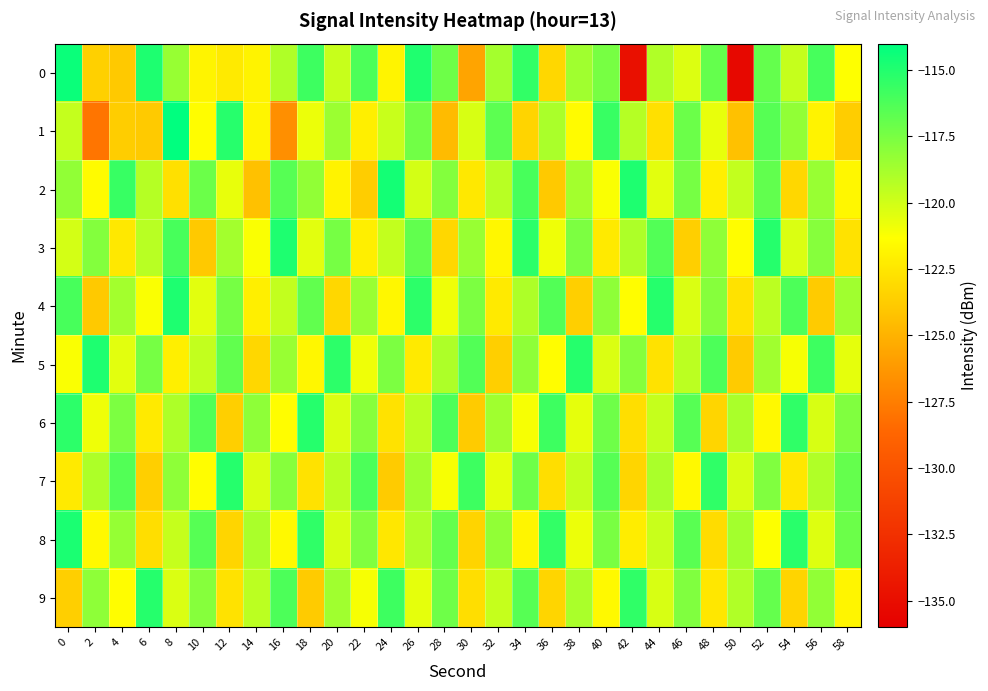

Reading left to right, what are all the values shown in this chart?

0: 0=-114.3	2=-123.5	4=-123.9	6=-114.9	8=-118.4	10=-121.8	12=-122.3	14=-121.9	16=-119.0	18=-115.8	20=-119.8	22=-116.2	24=-121.8	26=-114.9	28=-117.2	30=-125.7	32=-118.7	34=-115.4	36=-123.2	38=-118.6	40=-117.5	42=-134.8	44=-119.1	46=-120.3	48=-116.9	50=-135.4	52=-116.9	54=-119.7	56=-116.0	58=-121.3
1: 0=-119.7	2=-127.9	4=-123.7	6=-123.9	8=-114.0	10=-121.4	12=-115.1	14=-121.8	16=-126.7	18=-120.8	20=-118.5	22=-122.1	24=-119.8	26=-117.3	28=-124.6	30=-120.2	32=-116.7	34=-123.4	36=-118.9	38=-121.5	40=-115.6	42=-119.2	44=-122.8	46=-117.1	48=-120.7	50=-124.3	52=-116.5	54=-118.2	56=-121.9	58=-123.7
2: 0=-118.2	2=-121.5	4=-115.6	6=-119.2	8=-122.8	10=-117.1	12=-120.7	14=-124.3	16=-116.5	18=-118.2	20=-121.9	22=-123.7	24=-114.6	26=-120.1	28=-117.8	30=-122.4	32=-119.3	34=-116.1	36=-123.9	38=-118.7	40=-121.2	42=-114.9	44=-120.5	46=-117.4	48=-122.1	50=-119.6	52=-116.8	54=-123.2	56=-118.4	58=-121.7
3: 0=-120.1	2=-117.8	4=-122.4	6=-119.3	8=-116.1	10=-123.9	12=-118.7	14=-121.2	16=-114.9	18=-120.5	20=-117.4	22=-122.1	24=-119.6	26=-116.8	28=-123.2	30=-118.4	32=-121.7	34=-115.3	36=-120.9	38=-117.6	40=-122.3	42=-119.0	44=-116.4	46=-123.6	48=-118.1	50=-121.4	52=-115.1	54=-120.3	56=-117.9	58=-122.7
4: 0=-116.1	2=-123.9	4=-118.7	6=-121.2	8=-114.9	10=-120.5	12=-117.4	14=-122.1	16=-119.6	18=-116.8	20=-123.2	22=-118.4	24=-121.7	26=-115.3	28=-120.9	30=-117.6	32=-122.3	34=-119.0	36=-116.4	38=-123.6	40=-118.1	42=-121.4	44=-115.1	46=-120.3	48=-117.9	50=-122.7	52=-119.4	54=-116.2	56=-123.8	58=-118.6
5: 0=-121.2	2=-114.9	4=-120.5	6=-117.4	8=-122.1	10=-119.6	12=-116.8	14=-123.2	16=-118.4	18=-121.7	20=-115.3	22=-120.9	24=-117.6	26=-122.3	28=-119.0	30=-116.4	32=-123.6	34=-118.1	36=-121.4	38=-115.1	40=-120.3	42=-117.9	44=-122.7	46=-119.4	48=-116.2	50=-123.8	52=-118.6	54=-121.1	56=-115.8	58=-120.6
6: 0=-115.3	2=-120.9	4=-117.6	6=-122.3	8=-119.0	10=-116.4	12=-123.6	14=-118.1	16=-121.4	18=-115.1	20=-120.3	22=-117.9	24=-122.7	26=-119.4	28=-116.2	30=-123.8	32=-118.6	34=-121.1	36=-115.8	38=-120.6	40=-117.2	42=-122.9	44=-119.7	46=-116.5	48=-123.3	50=-118.9	52=-121.6	54=-115.4	56=-120.2	58=-117.7
7: 0=-122.3	2=-119.0	4=-116.4	6=-123.6	8=-118.1	10=-121.4	12=-115.1	14=-120.3	16=-117.9	18=-122.7	20=-119.4	22=-116.2	24=-123.8	26=-118.6	28=-121.1	30=-115.8	32=-120.6	34=-117.2	36=-122.9	38=-119.7	40=-116.5	42=-123.3	44=-118.9	46=-121.6	48=-115.4	50=-120.2	52=-117.7	54=-122.5	56=-119.1	58=-116.9
8: 0=-114.8	2=-121.6	4=-118.3	6=-122.9	8=-119.7	10=-116.5	12=-123.3	14=-118.9	16=-121.6	18=-115.4	20=-120.2	22=-117.7	24=-122.5	26=-119.1	28=-116.9	30=-123.4	32=-118.2	34=-121.8	36=-115.5	38=-120.8	40=-117.5	42=-122.2	44=-119.8	46=-116.6	48=-123.0	50=-118.7	52=-121.3	54=-115.2	56=-120.4	58=-117.1
9: 0=-123.6	2=-118.1	4=-121.4	6=-115.1	8=-120.3	10=-117.9	12=-122.7	14=-119.4	16=-116.2	18=-123.8	20=-118.6	22=-121.1	24=-115.8	26=-120.6	28=-117.2	30=-122.9	32=-119.7	34=-116.5	36=-123.3	38=-118.9	40=-121.6	42=-115.4	44=-120.2	46=-117.7	48=-122.5	50=-119.1	52=-116.9	54=-123.4	56=-118.2	58=-121.8